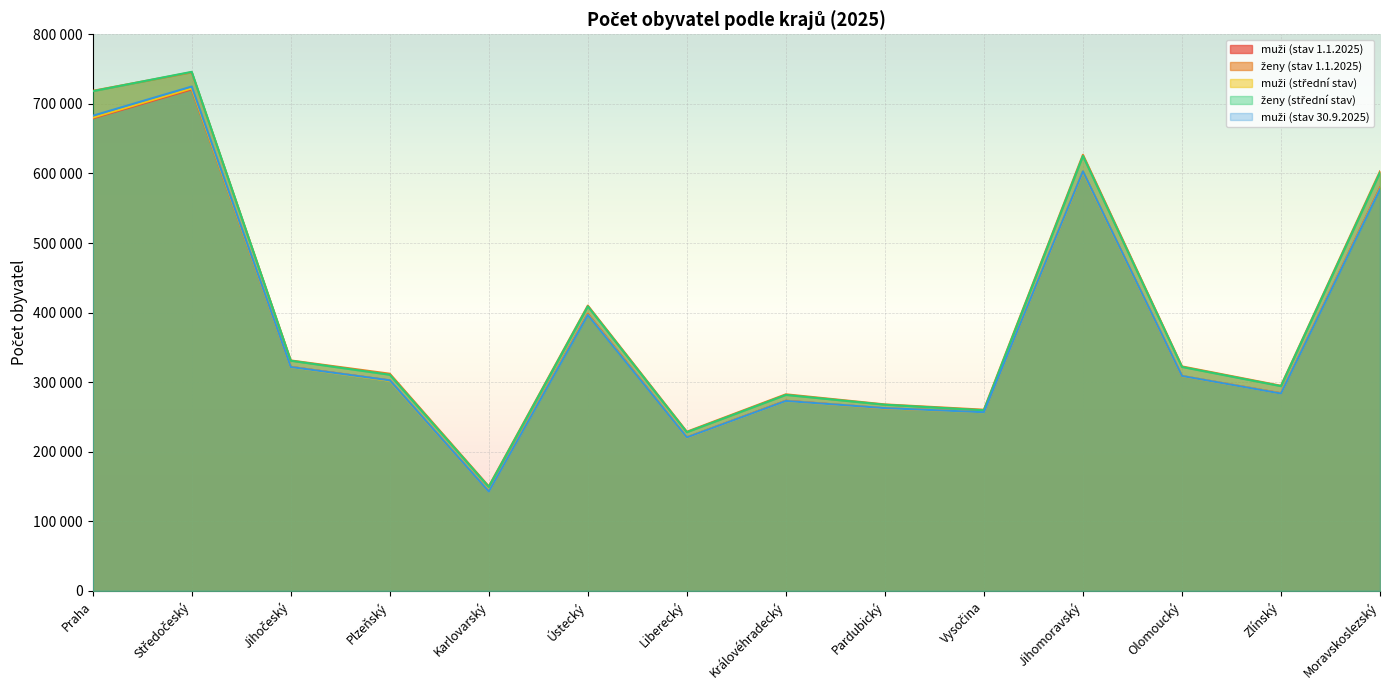

True or false: ženy (stav 1.1.2025) has a value of 718718 at Praha.

True